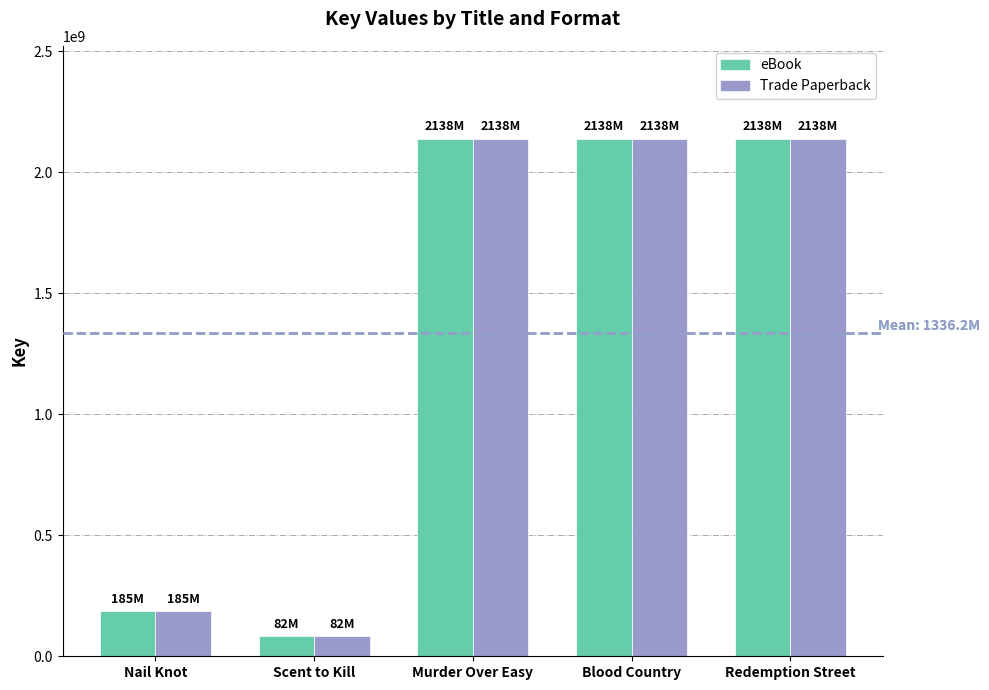

Is it true that eBook equals 1370297800 at Blood Country?

False